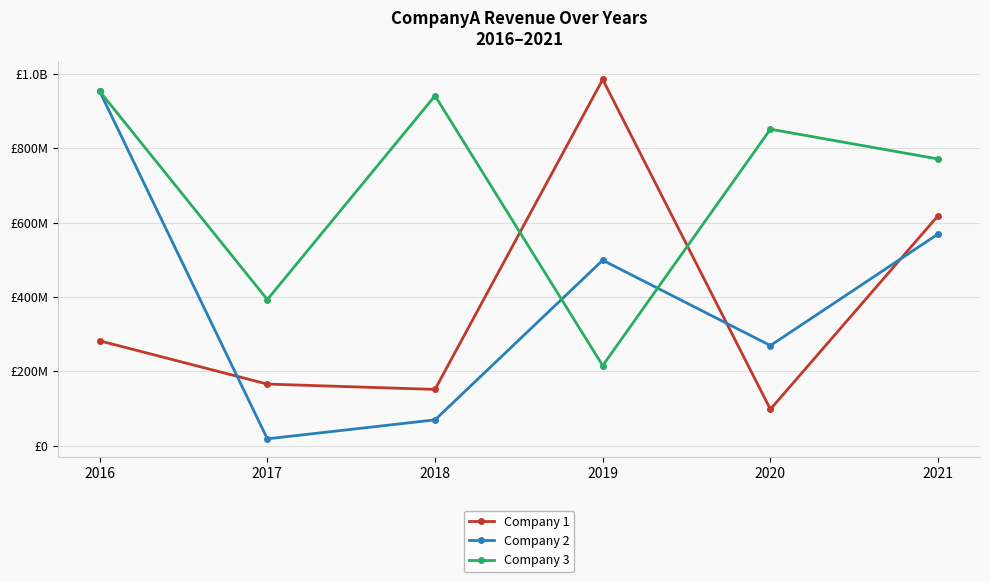

Is this an area chart (filled region under the line)?

No